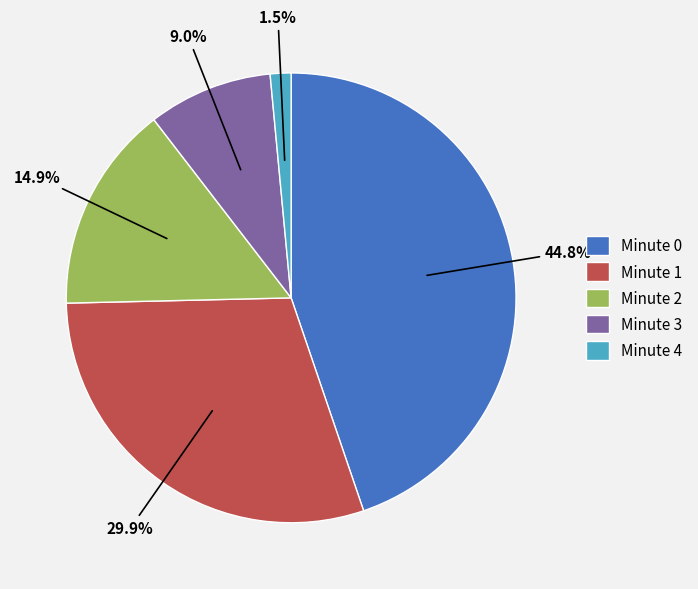

Rank the categories by value from highest to lowest.

Minute 0, Minute 1, Minute 2, Minute 3, Minute 4